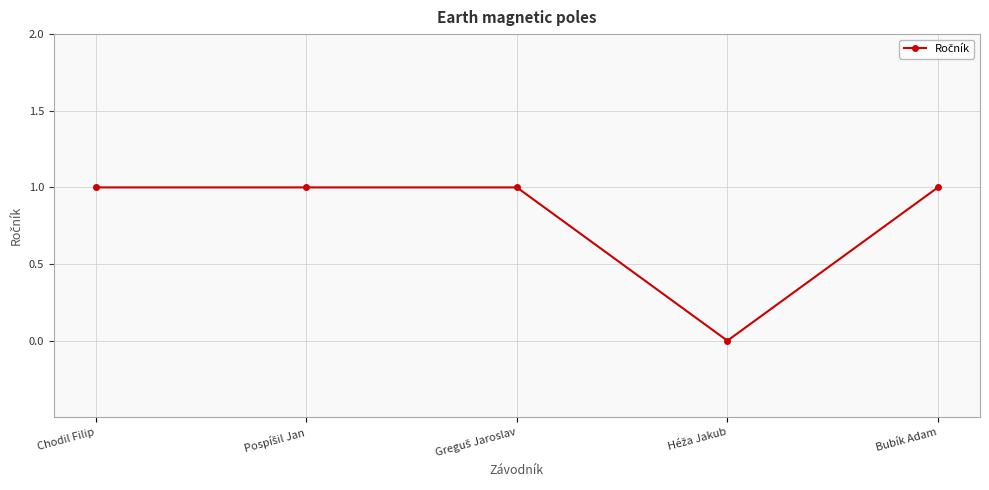

How many lines are shown in the chart?

1